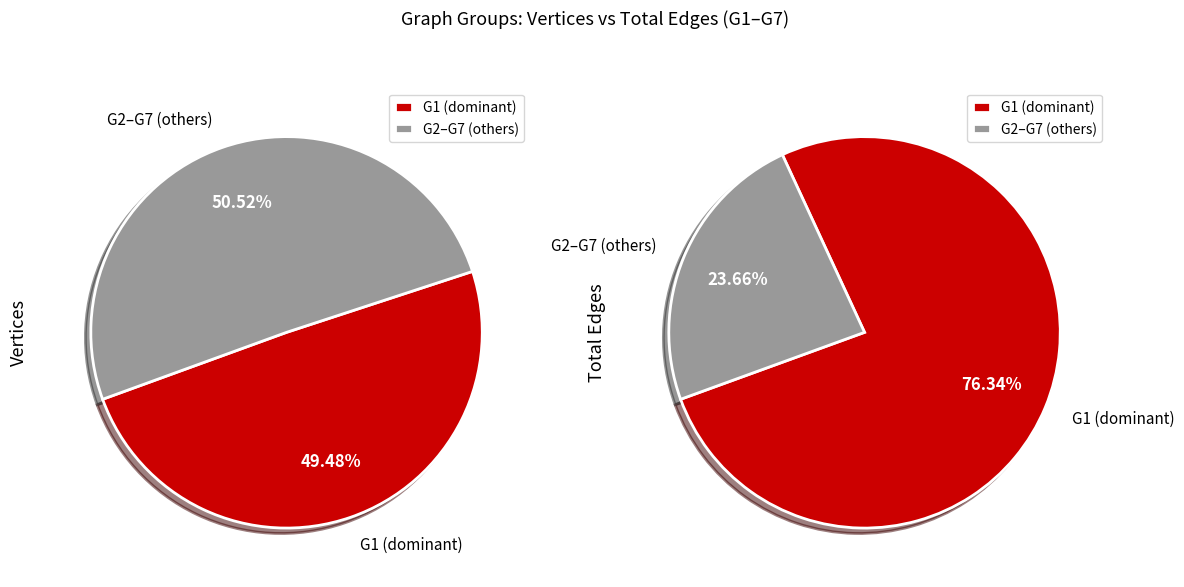

Is there a majority slice in this chart?

No